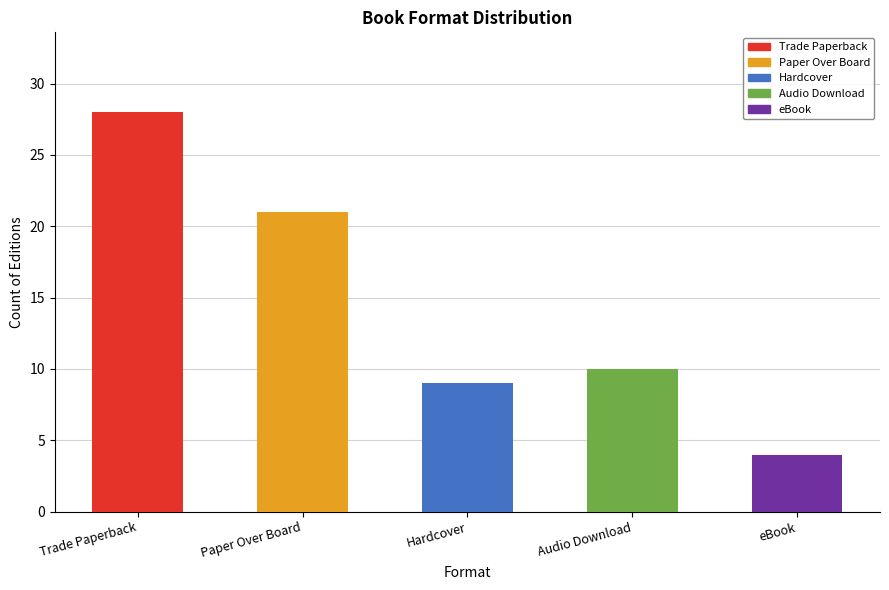

The chart shows a value of 38 at Trade Paperback. True or false?

False